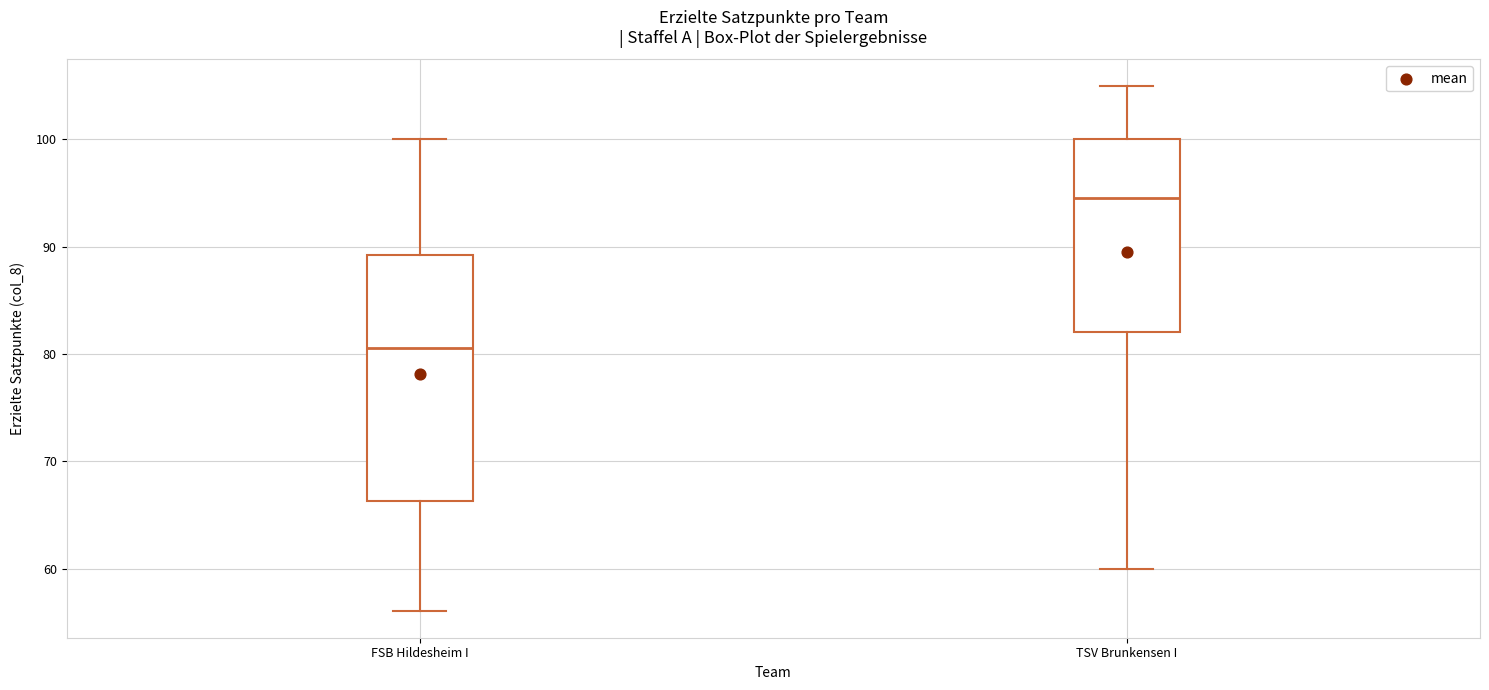

Where does the upper whisker of the box for FSB Hildesheim I end on the y-axis? The values are not printed on the chart, so give them approximately, as read against the axis.

100